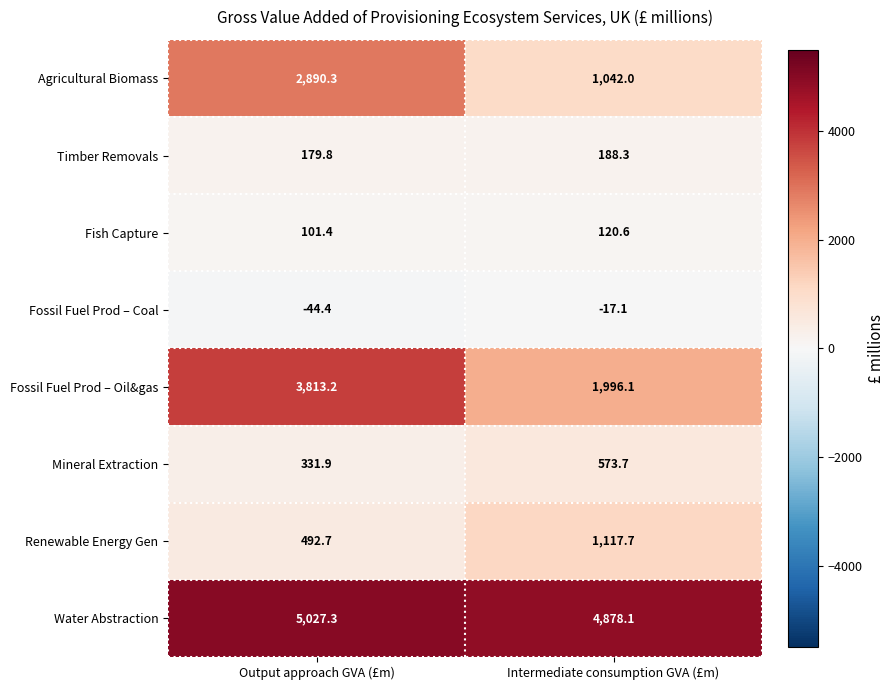

At Intermediate consumption GVA (£m), list the series in order from smallest to largest.

Fossil Fuel Prod – Coal, Fish Capture, Timber Removals, Mineral Extraction, Agricultural Biomass, Renewable Energy Gen, Fossil Fuel Prod – Oil&gas, Water Abstraction